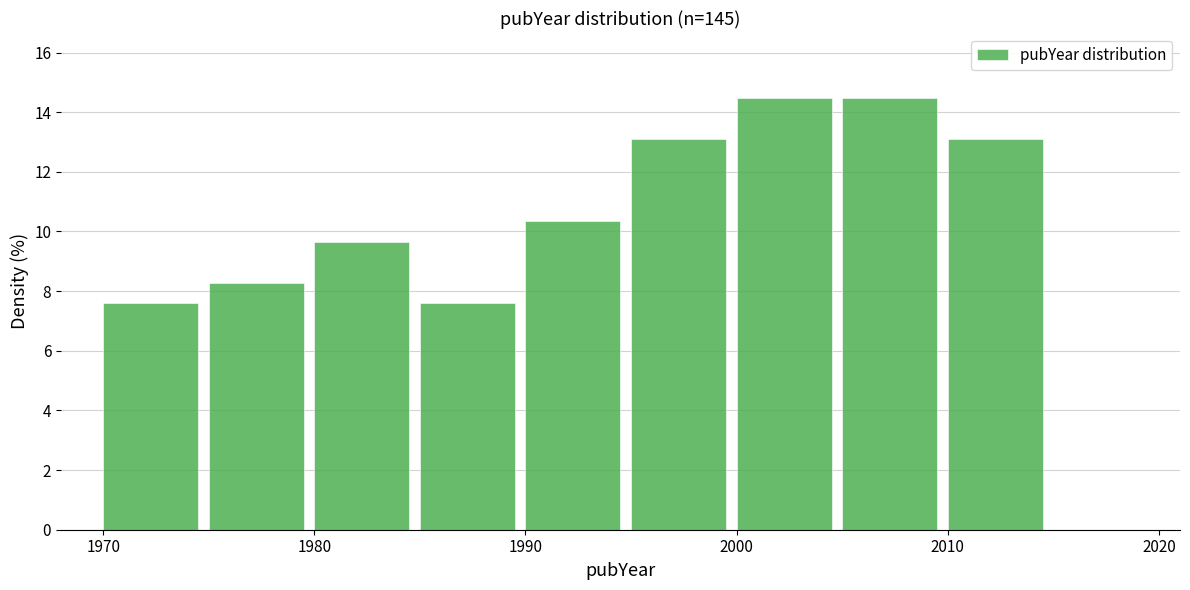

Reading left to right, list every bar in this chart as the range it spans on the x-axis followed by its height. The values are not printed on the chart, so give them approximately, as read against the axis.

1970 to 1975: 7.6
1975 to 1980: 8.2
1980 to 1985: 9.6
1985 to 1990: 7.6
1990 to 1995: 10.4
1995 to 2000: 13.2
2000 to 2005: 14.4
2005 to 2010: 14.4
2010 to 2015: 13.2